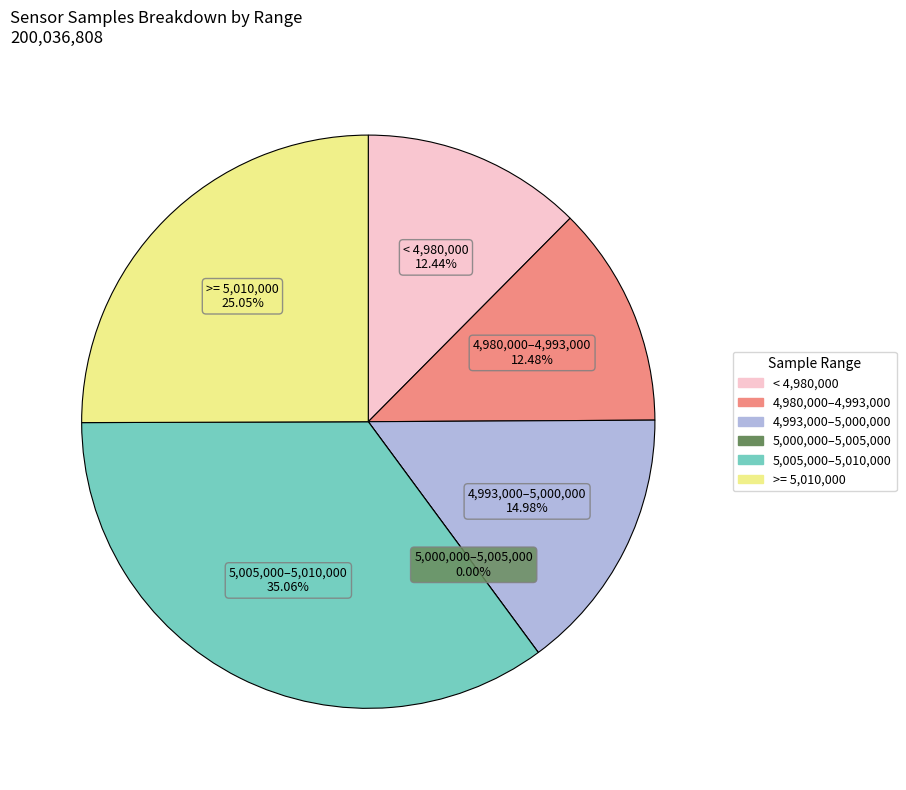

Approximately how many times larger is the value at 28 compared to 28?

1.0